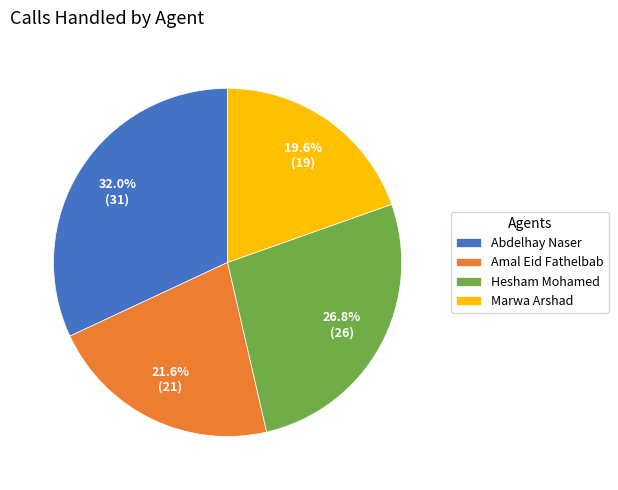

What portion of the pie excludes Marwa Arshad?

80.4%